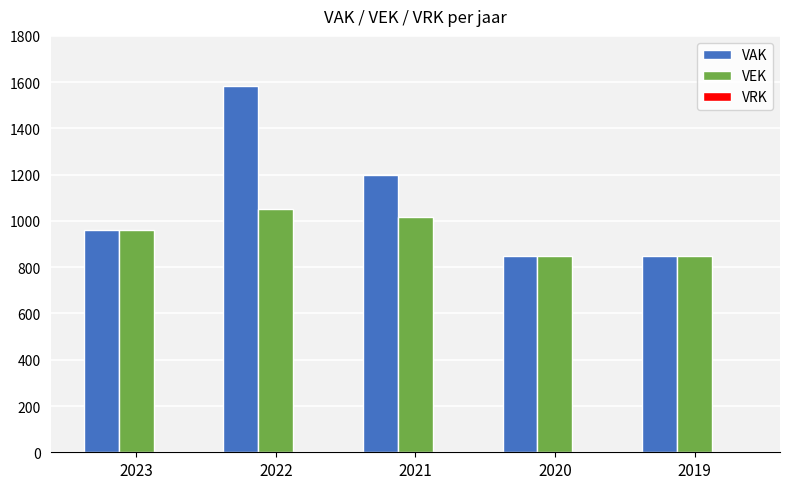

The value of VAK at 2022 is 1584. True or false?

True